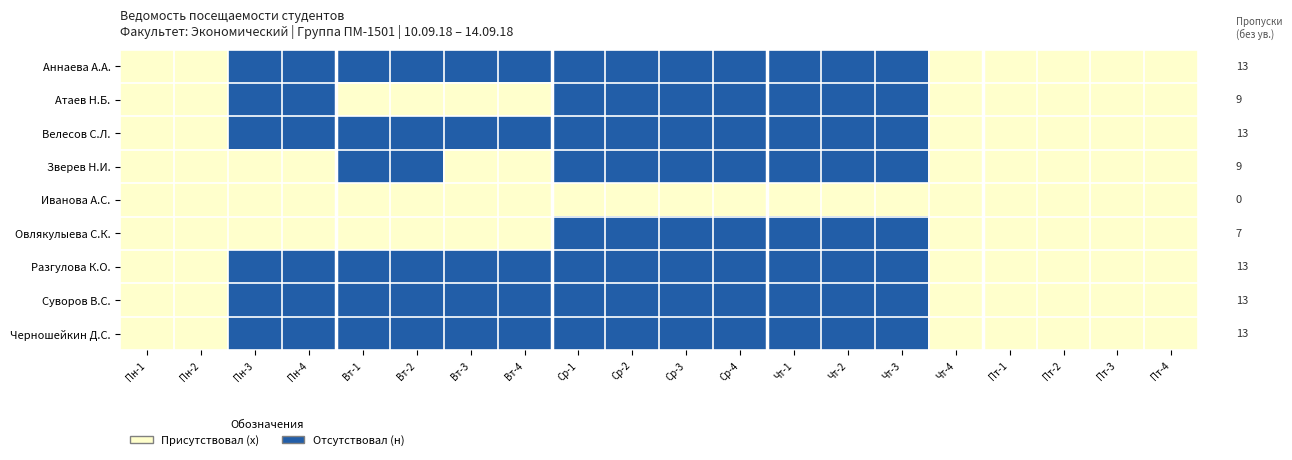

At Пн-1, list the series in order from smallest to largest.

Аннаева А.А., Атаев Н.Б., Велесов С.Л., Зверев Н.И., Иванова А.С., Овлякулыева С.К., Разгулова К.О., Суворов В.С., Черношейкин Д.С.